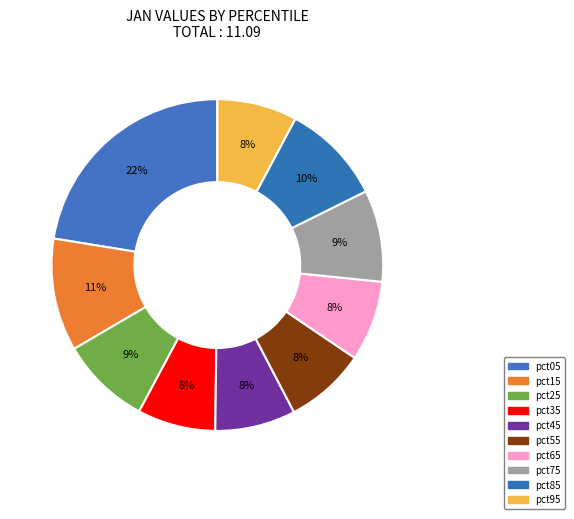

To the nearest percent, what percentage of the pie is pct25?

9%